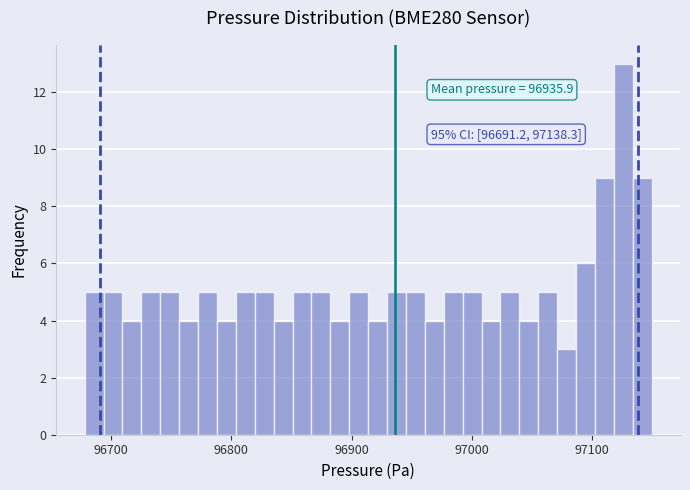

Read against the x-axis, roughly where is the centre of the tallest bar?

97130